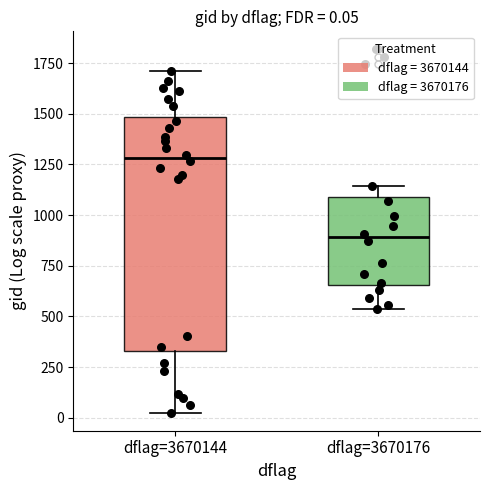

Which box has the highest median line?

dflag=3670144